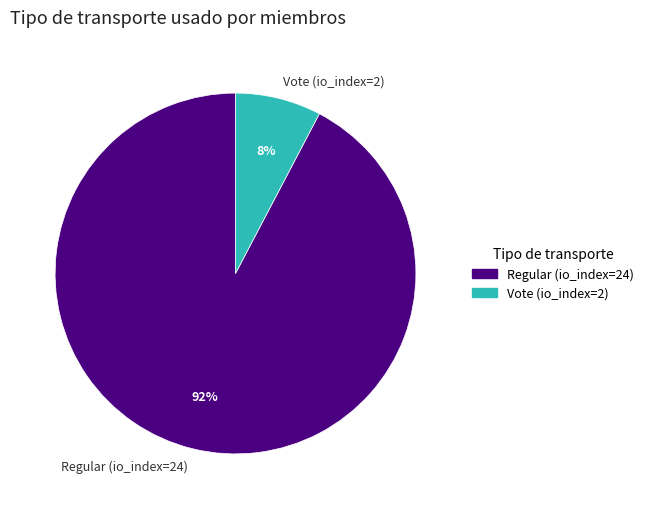

Which slice is the smallest?

Vote (io_index=2)